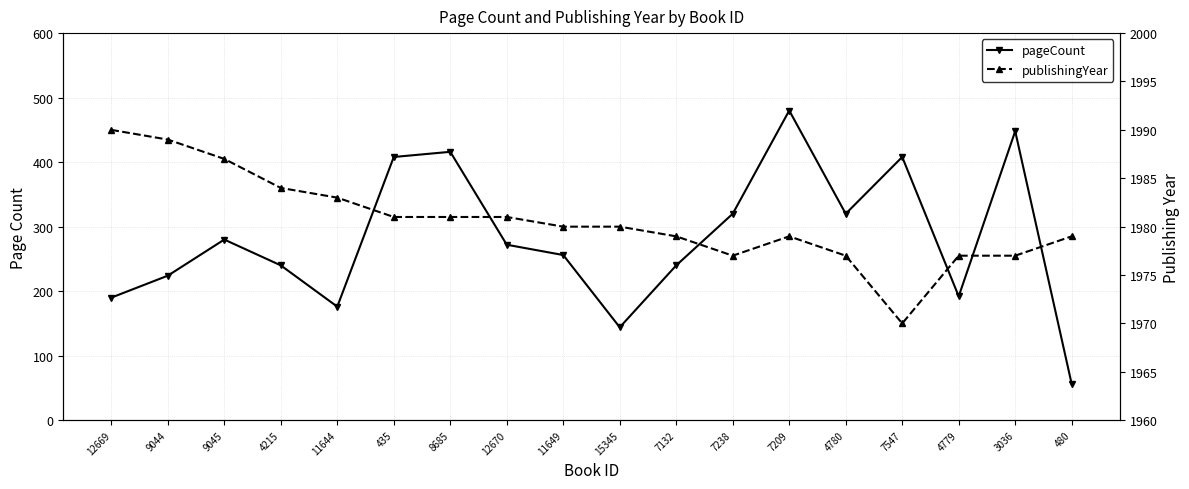

Where does the pageCount series first go above 272?

9045